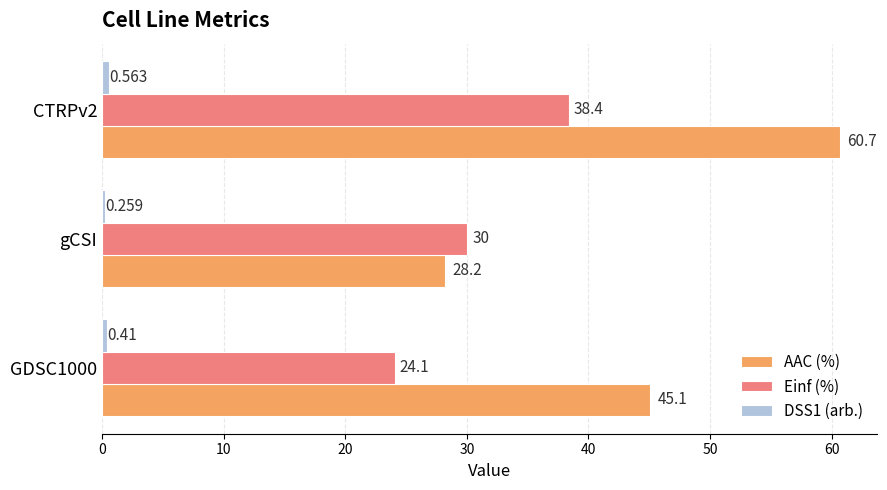

Which label corresponds to the smallest value in the chart?

gCSI